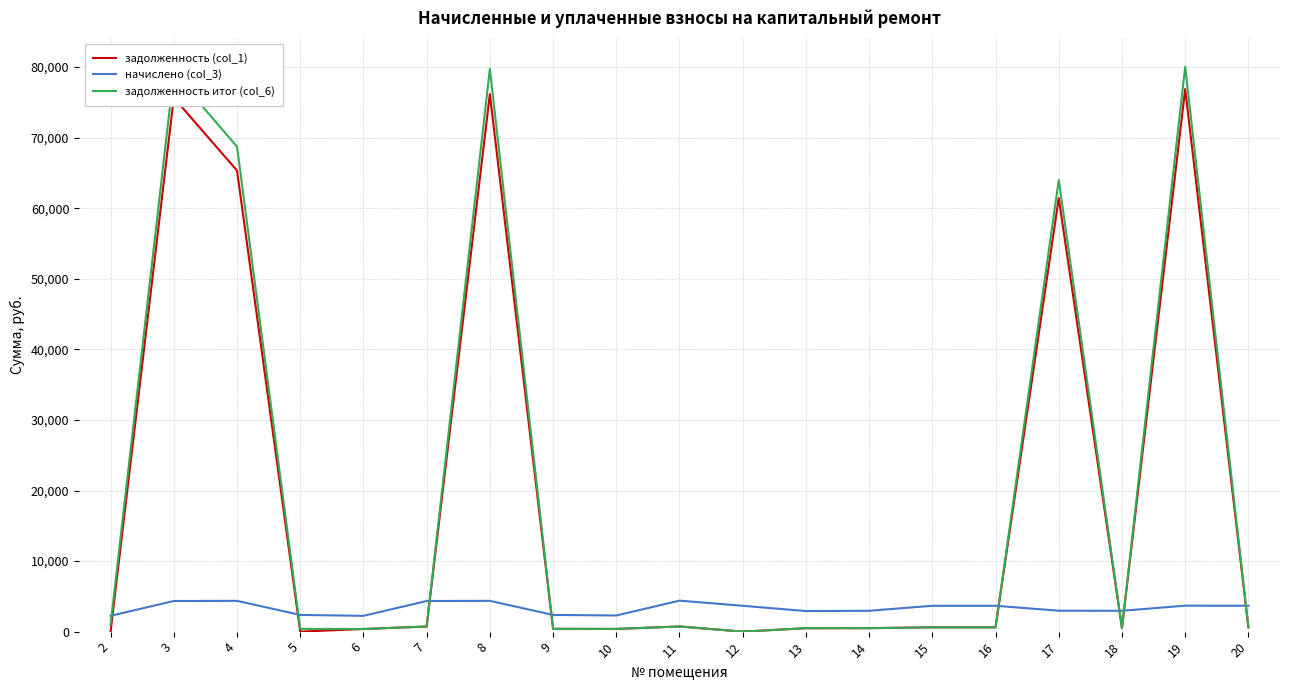

What is the difference between the highest and lowest values at 13?

2430.1